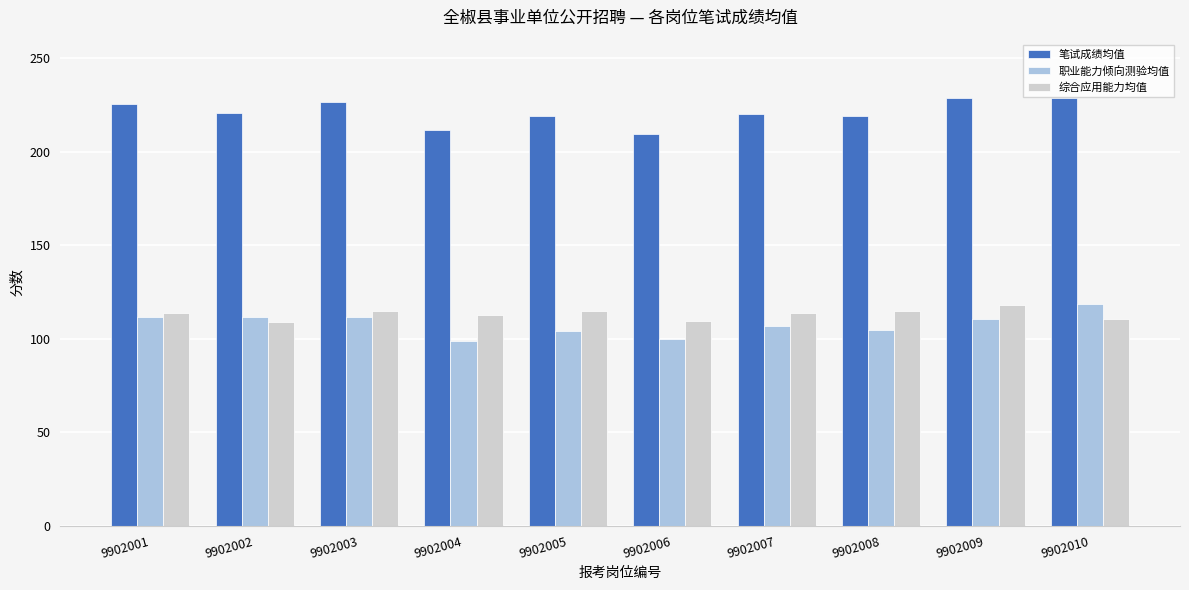

What is the total value across all series at 9902003?

453.5